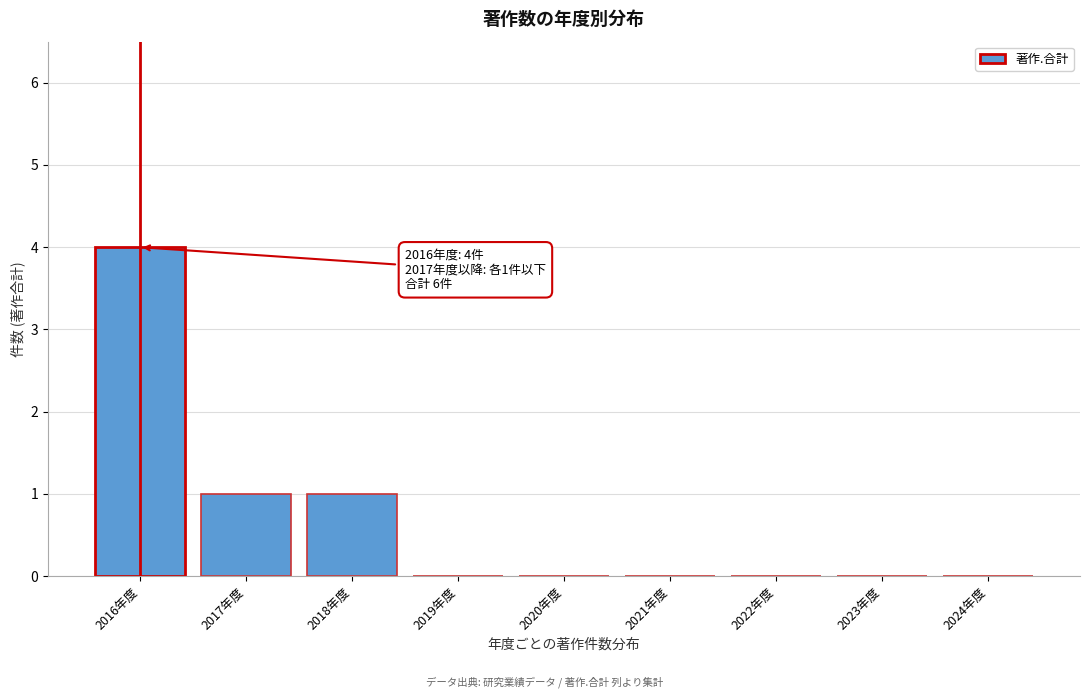

Reading left to right, what are all the values shown in this chart?

2016年度=4	2017年度=1	2018年度=1	2019年度=0	2020年度=0	2021年度=0	2022年度=0	2023年度=0	2024年度=0